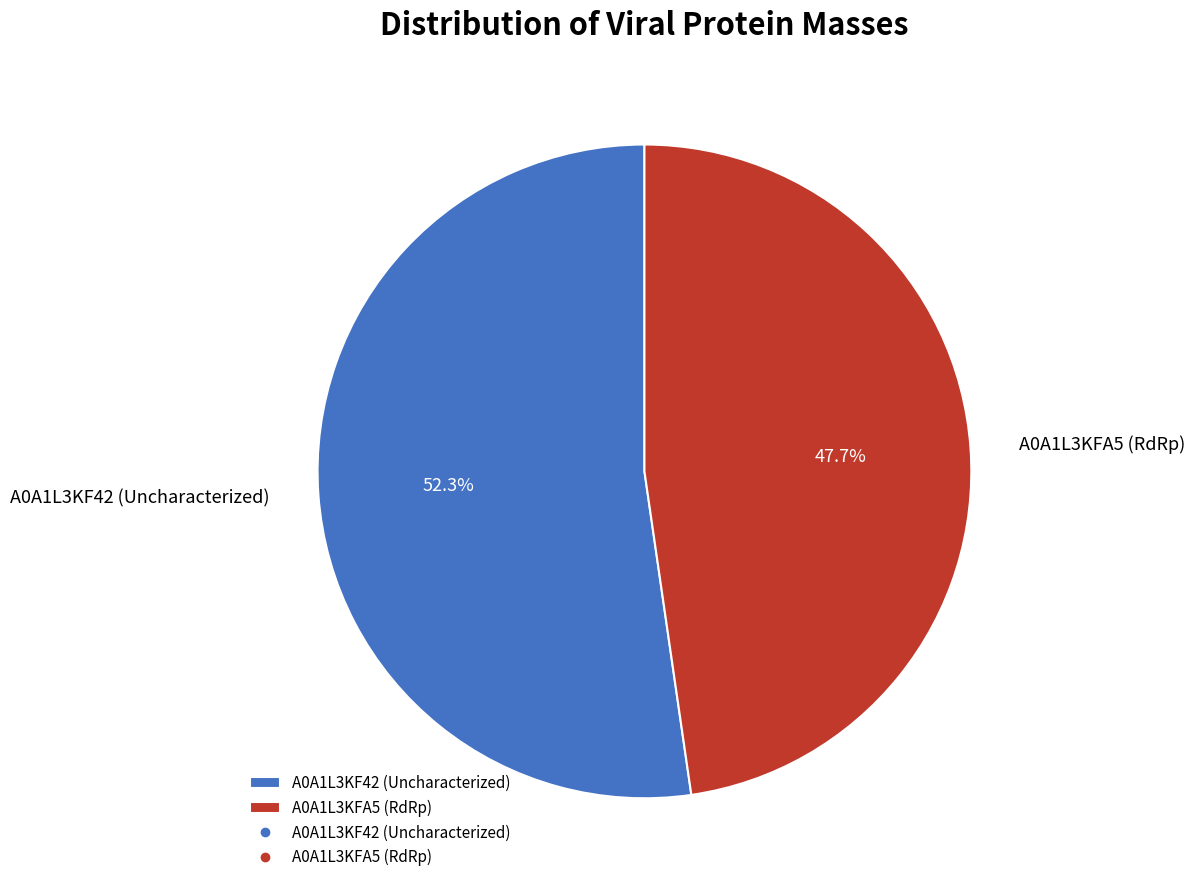

What percentage is the A0A1L3KFA5 (RdRp) slice, to the nearest percent?

48%